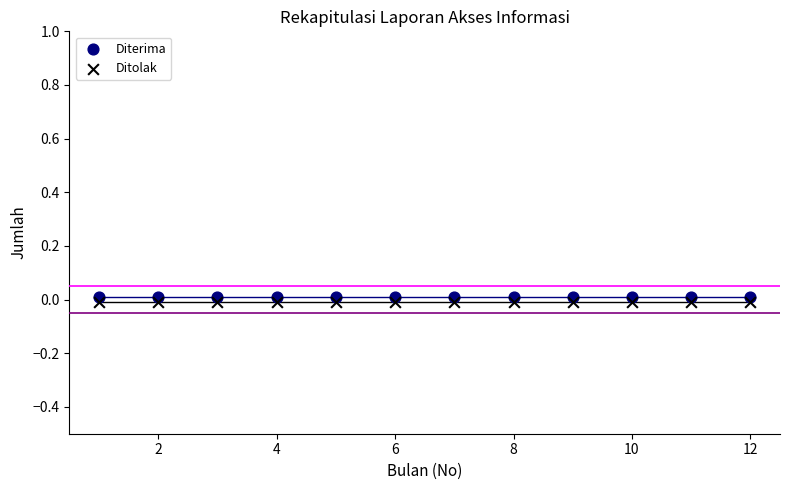

What are all the series names shown in the legend?

Diterima, Ditolak